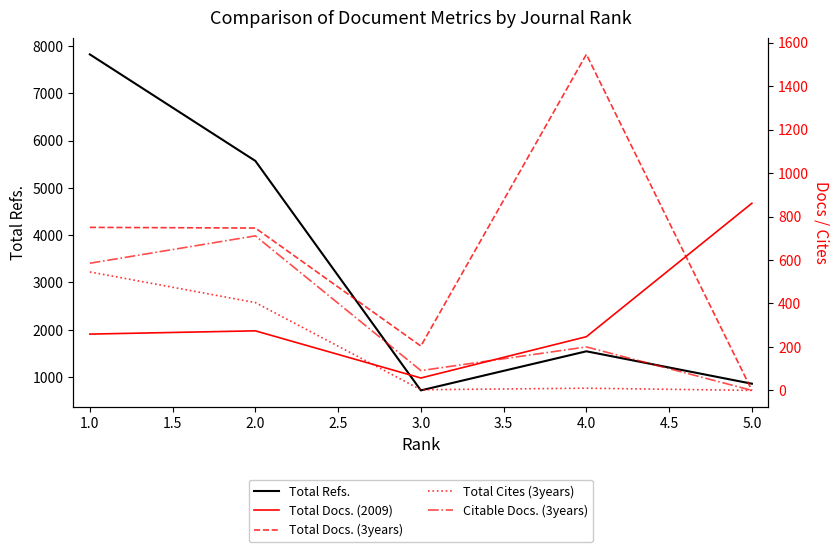

Reading right to left, transcribe all the data shown in this chart.

Total Refs.: 861	1546	720	5569	7820
Total Docs. (2009): 861	247	57	274	259
Total Docs. (3years): 0	1546	204	747	750
Total Cites (3years): 0	10	3	404	545
Citable Docs. (3years): 0	200	91	711	585